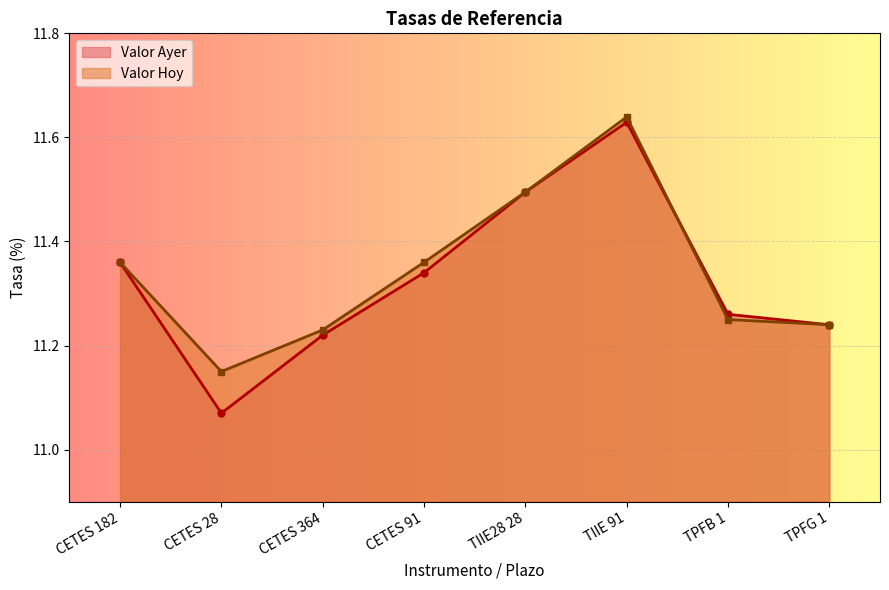

The Valor Hoy series shows 11.4 at CETES 91. True or false?

True